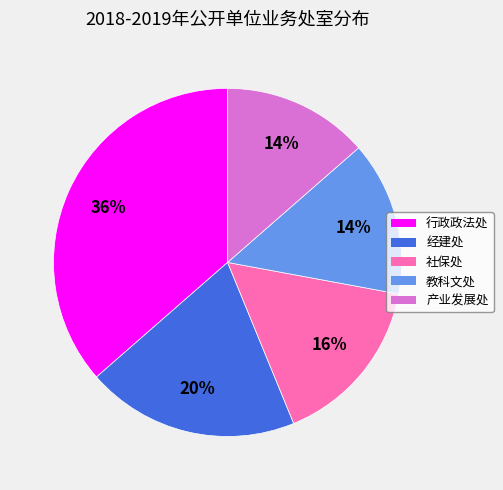

The 行政政法处 slice represents 42% of the pie. True or false?

False